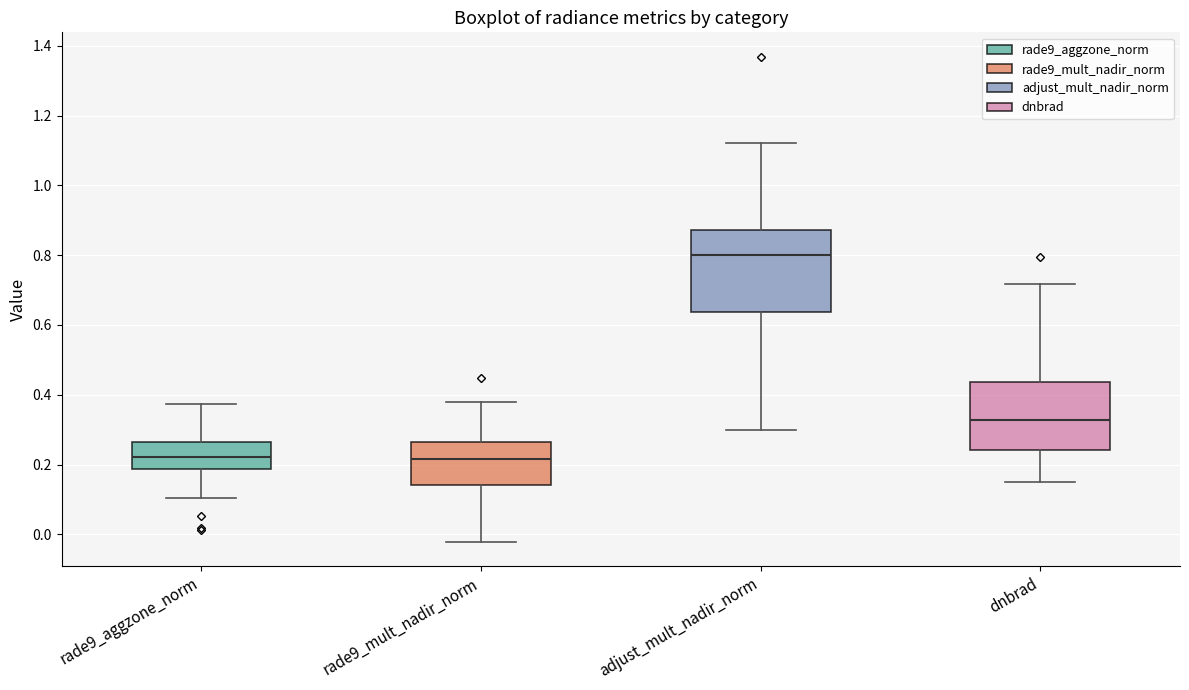

Reading left to right, read every box against the y-axis: the position of its median line, the range the box covers, and the ends of its whiskers. The values are not printed on the chart, so give them approximately, as read against the axis.

rade9_aggzone_norm: median 0.22, box 0.18 to 0.26, whiskers 0.10 to 0.38
rade9_mult_nadir_norm: median 0.22, box 0.14 to 0.26, whiskers -0.02 to 0.38
adjust_mult_nadir_norm: median 0.80, box 0.64 to 0.88, whiskers 0.30 to 1.12
dnbrad: median 0.32, box 0.24 to 0.44, whiskers 0.16 to 0.72